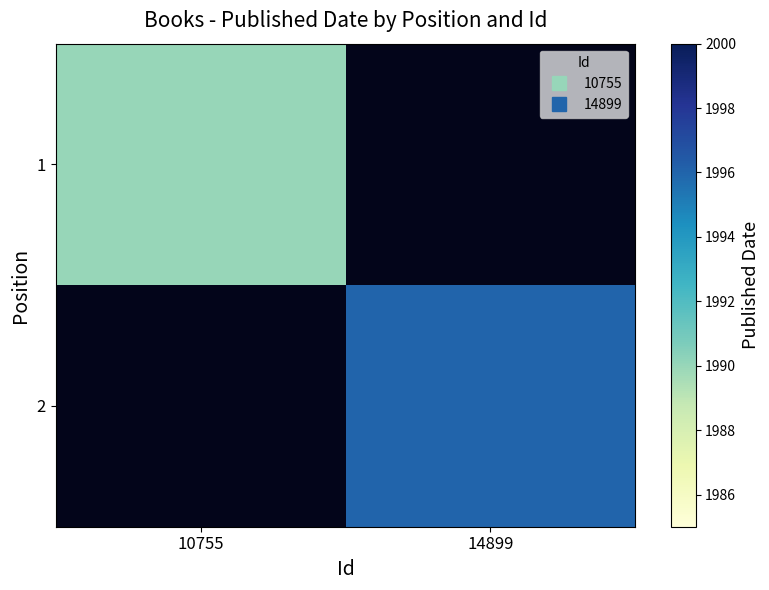

How many values in 2 are above zero?

1